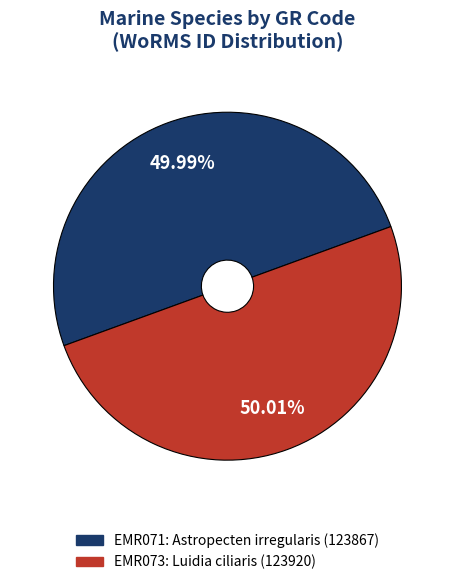

Is there a majority slice in this chart?

Yes